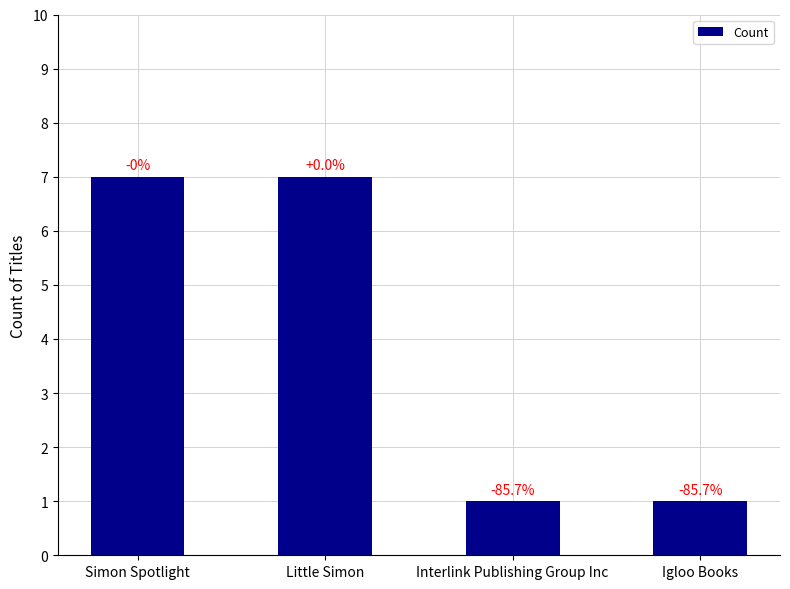

True or false: the data shows 1 at Interlink Publishing Group Inc.

True